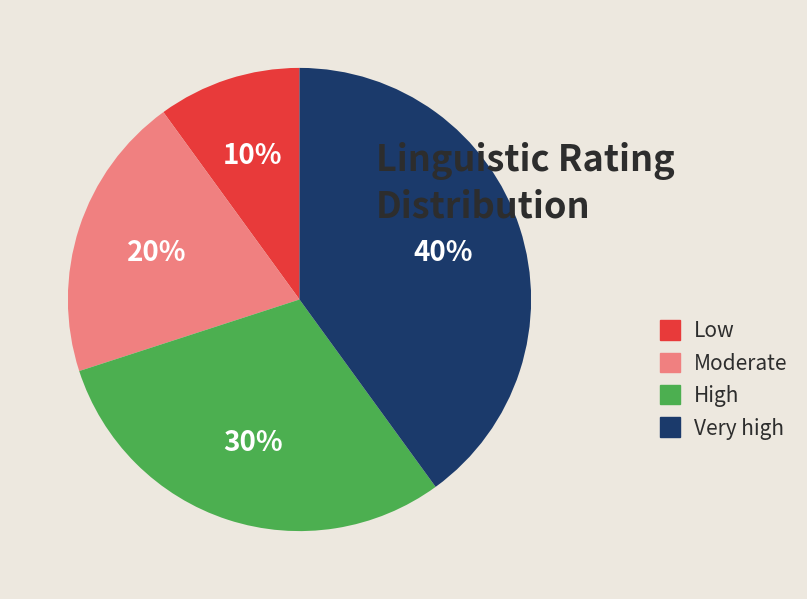

Is the sum of Low and Moderate greater than half?

No